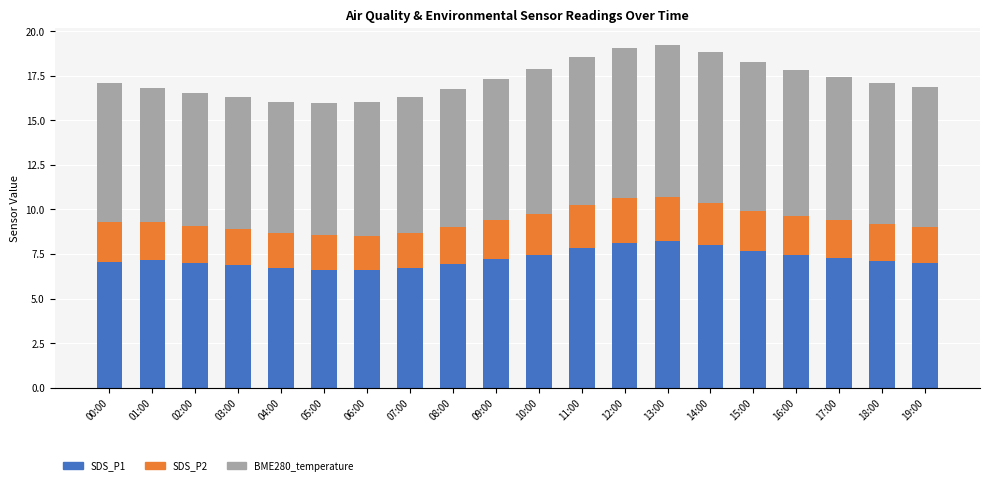

What are all the series names shown in the legend?

SDS_P1, SDS_P2, BME280_temperature